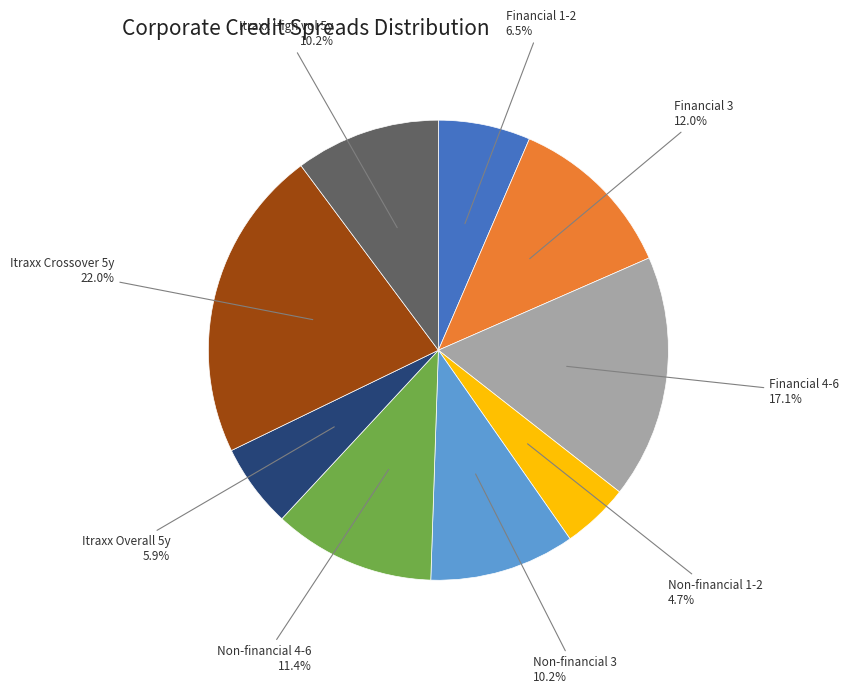

Approximately how many times larger is the value at Non-financial 4-6 compared to Non-financial 3?

1.1